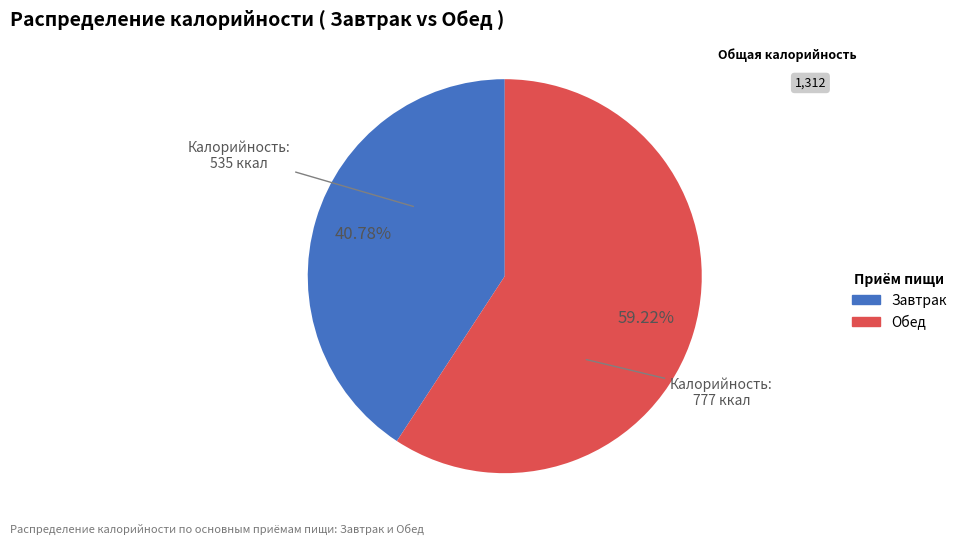

What is the smallest slice in the pie chart?

Завтрак